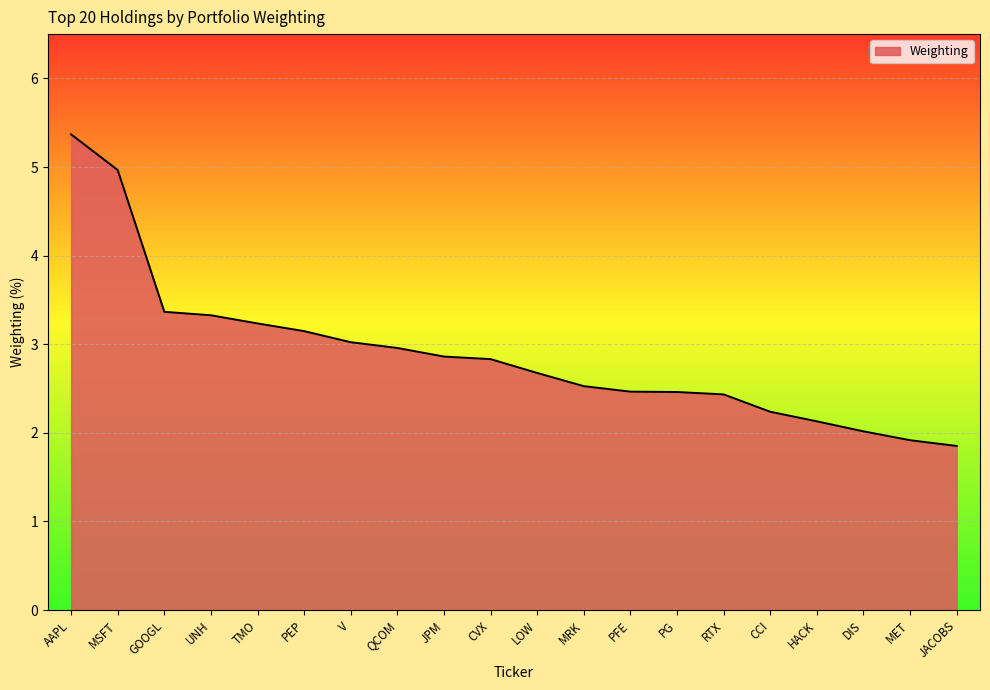

Which has a higher value, HACK or UNH?

UNH